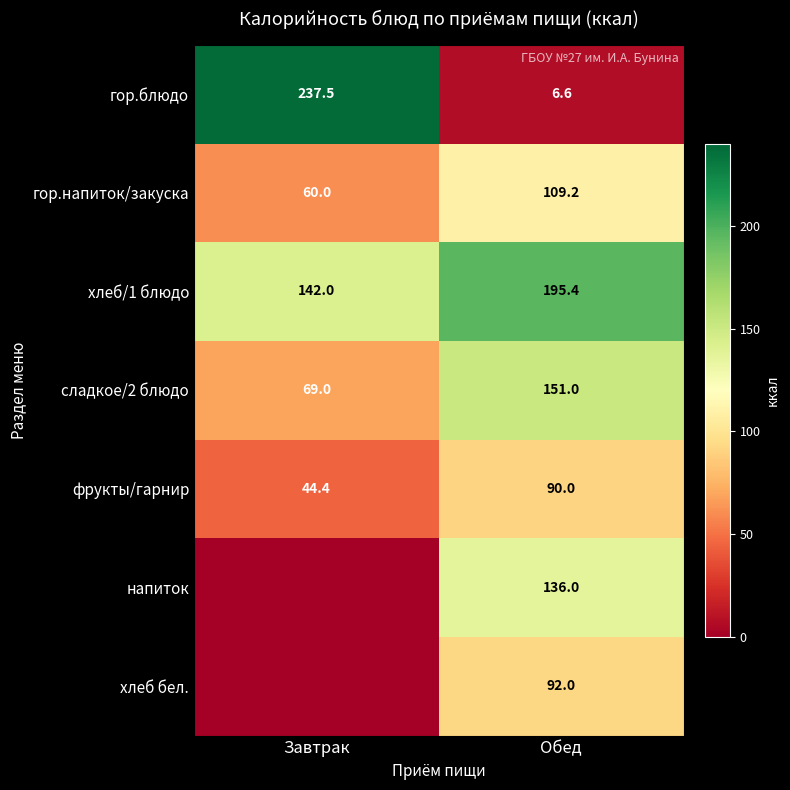

What is the spread (max minus min) of values at Обед?

188.8